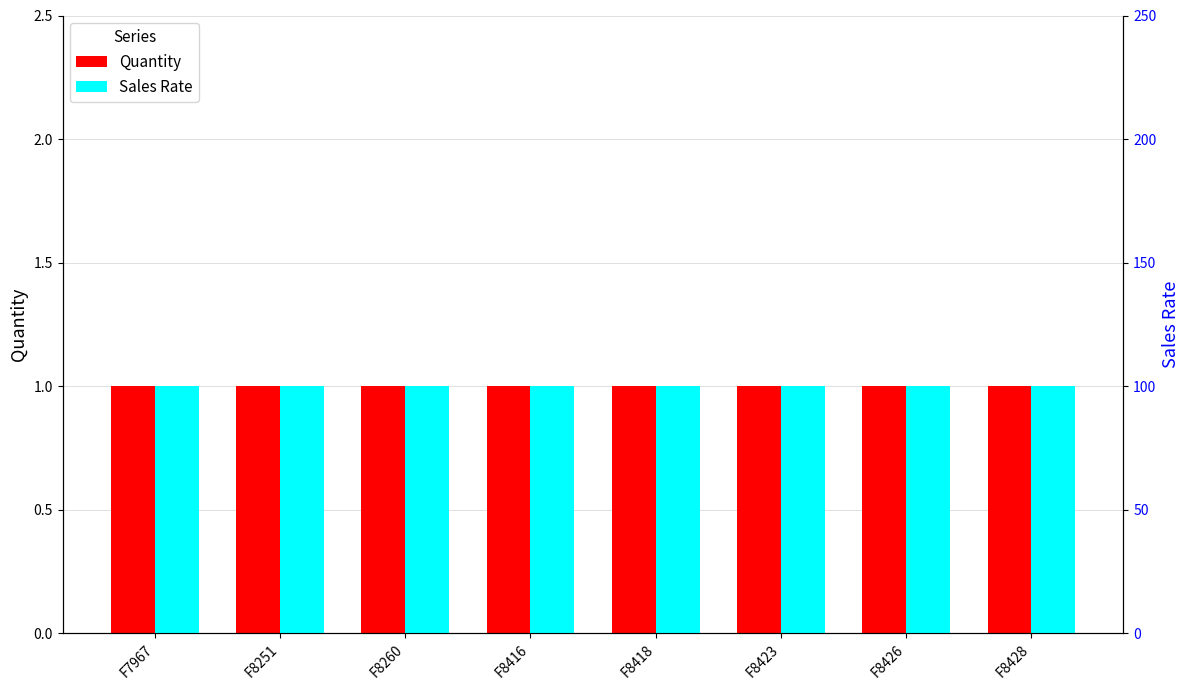

Rank the series by their average value, from highest to lowest.

Sales Rate, Quantity